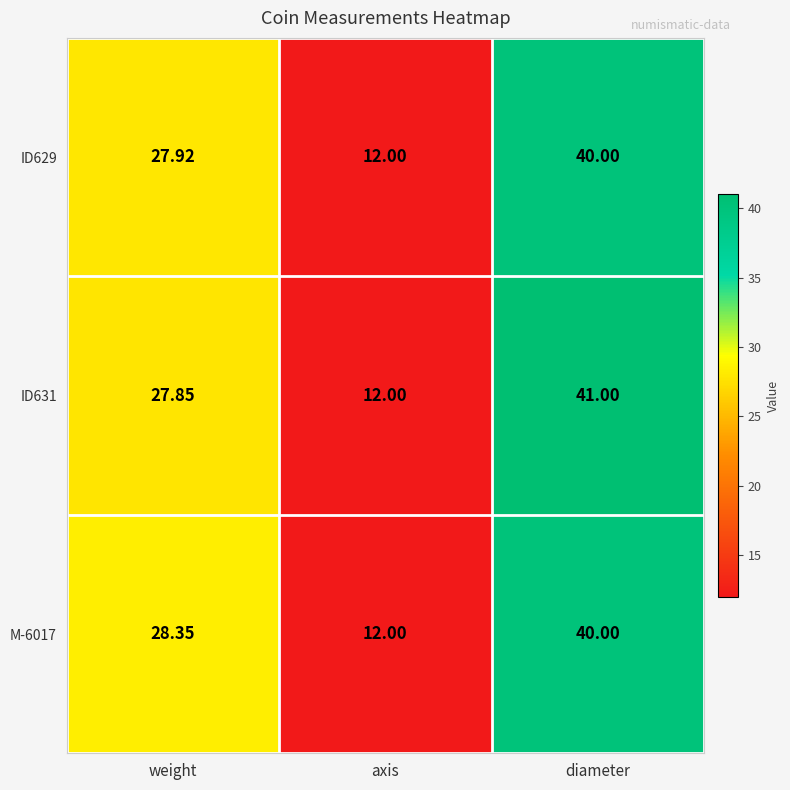

Which category has the lowest value in the ID629 series?

axis